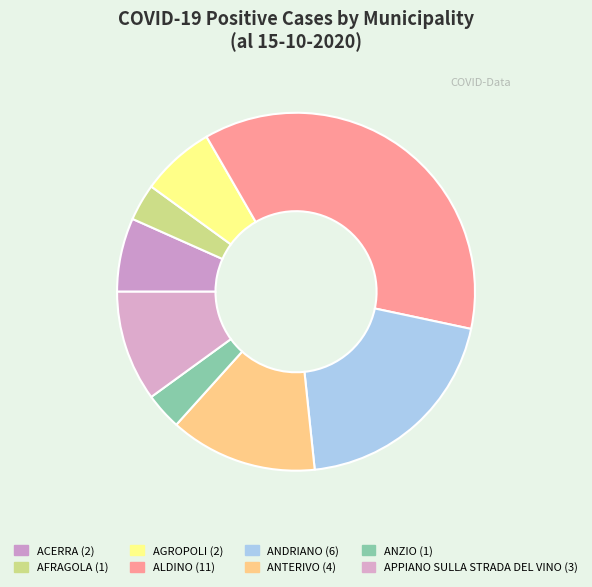

Count the number of slices in the pie.

8